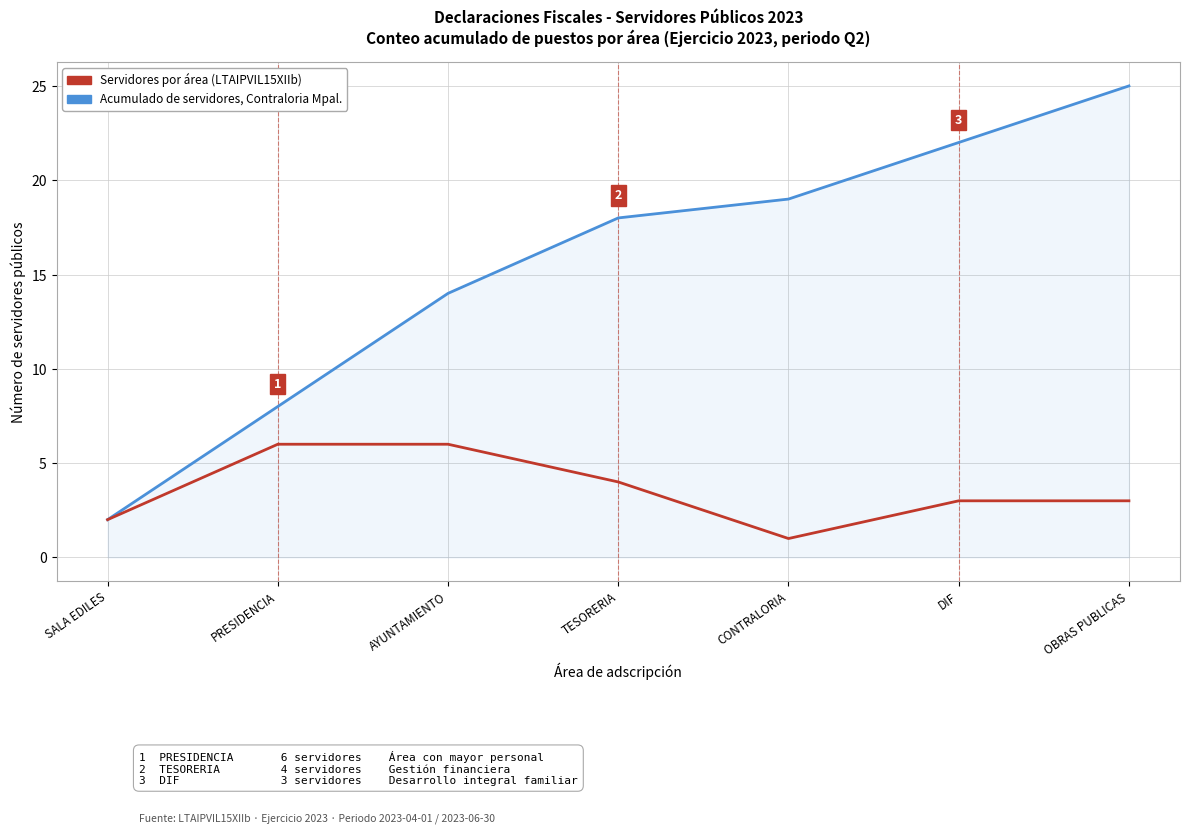

Does the chart display data point markers on the line(s)?

No